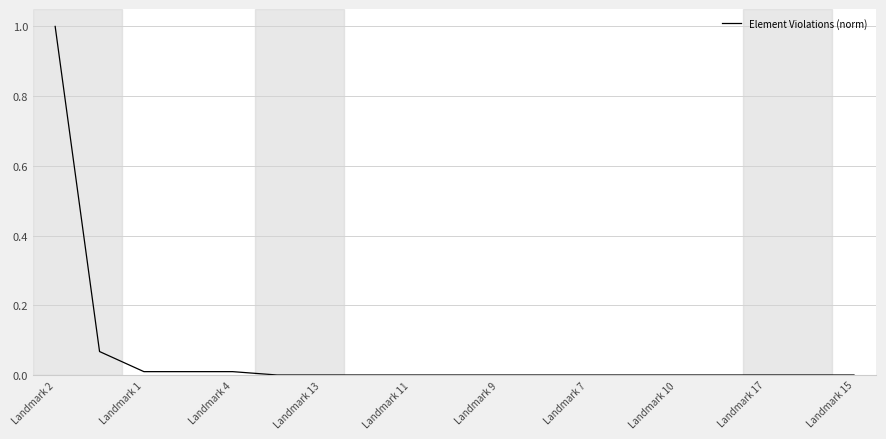

What is the greatest value displayed?

1.0